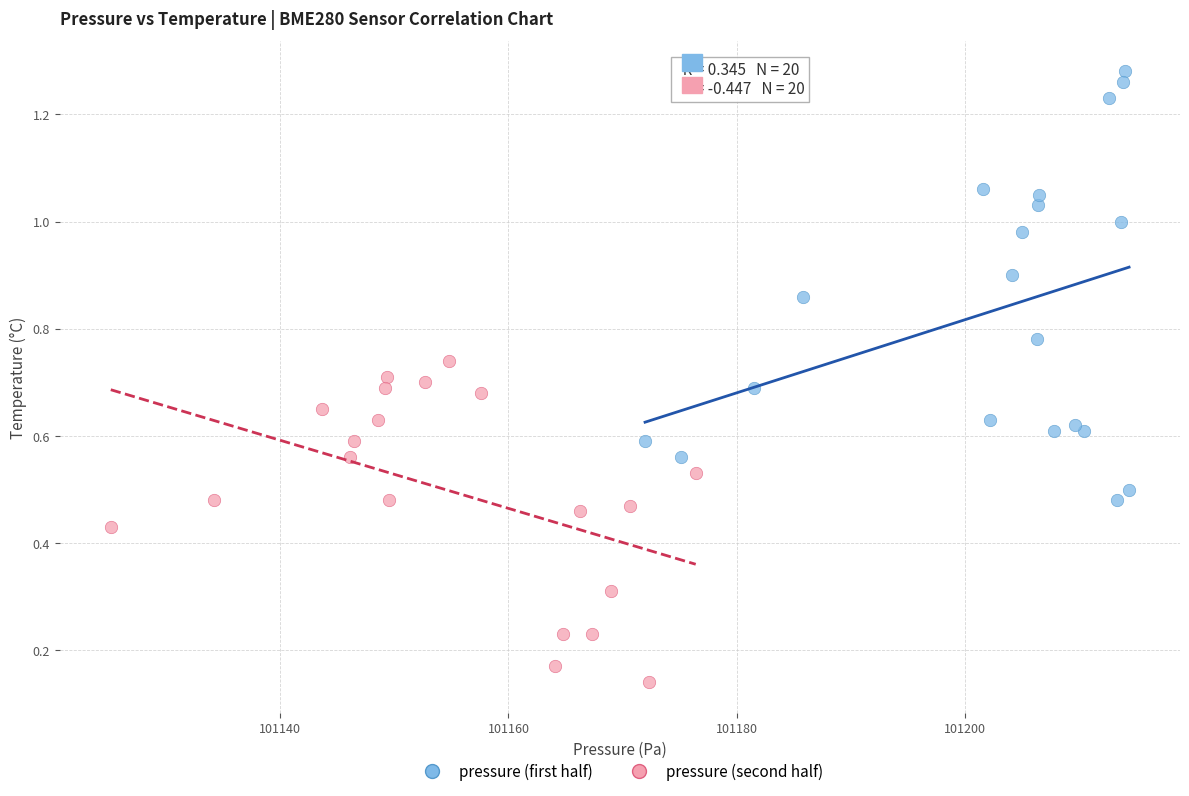

Which series contains the highest Y value?

pressure (first half)